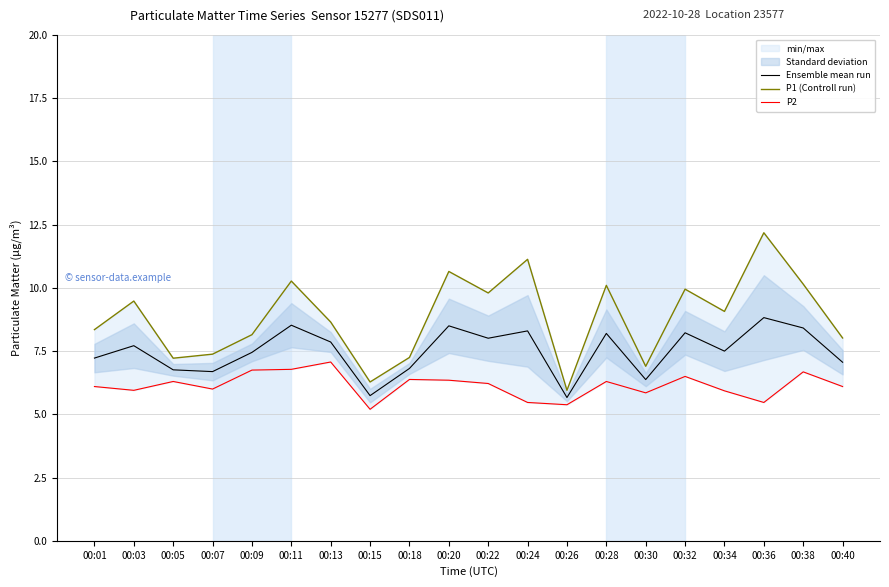

At which label is P1 (Controll run) closest to 9?

00:34